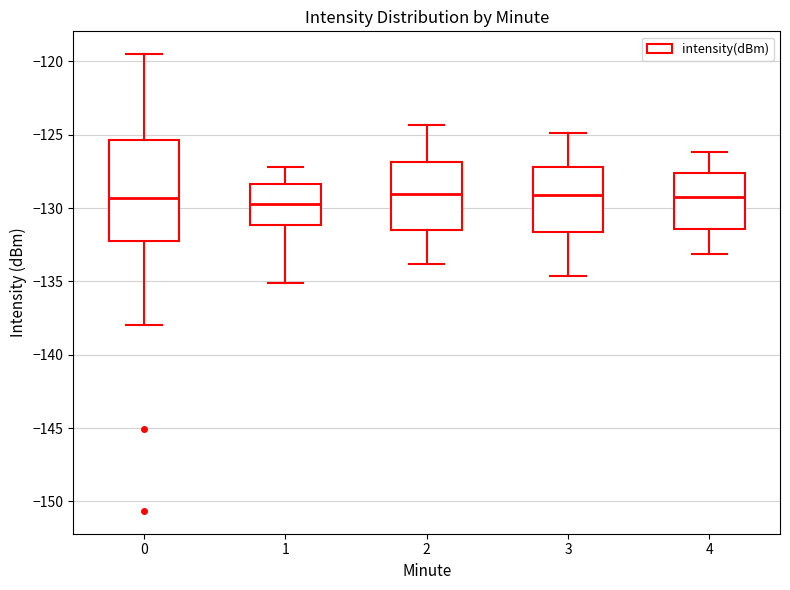

Reading left to right, transcribe this box plot: for each box, give where its median line is, the range the box spans, and where its two whiskers end, as read against the y-axis. The values are not printed on the chart, so give them approximately, as read against the axis.

0: median -129.5, box -132.0 to -125.5, whiskers -138.0 to -119.5
1: median -129.5, box -131.0 to -128.5, whiskers -135.0 to -127.0
2: median -129.0, box -131.5 to -127.0, whiskers -134.0 to -124.5
3: median -129.0, box -131.5 to -127.0, whiskers -134.5 to -125.0
4: median -129.0, box -131.5 to -127.5, whiskers -133.0 to -126.0